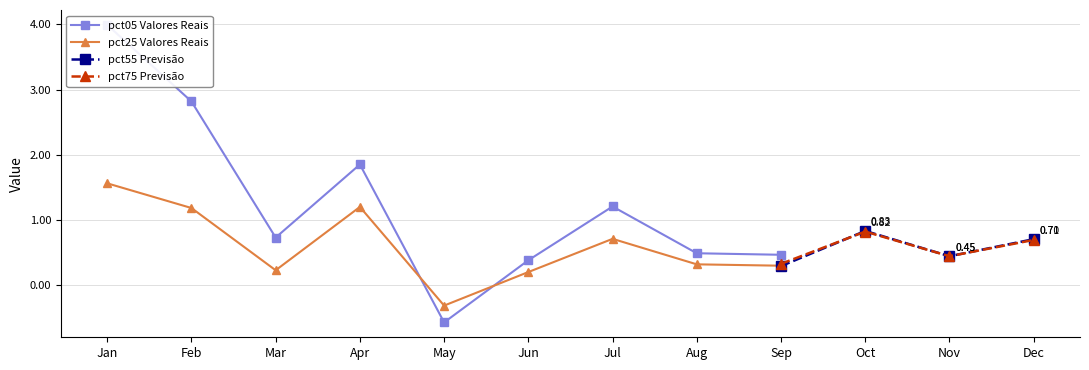

What is the minimum value shown in the chart?

-0.6